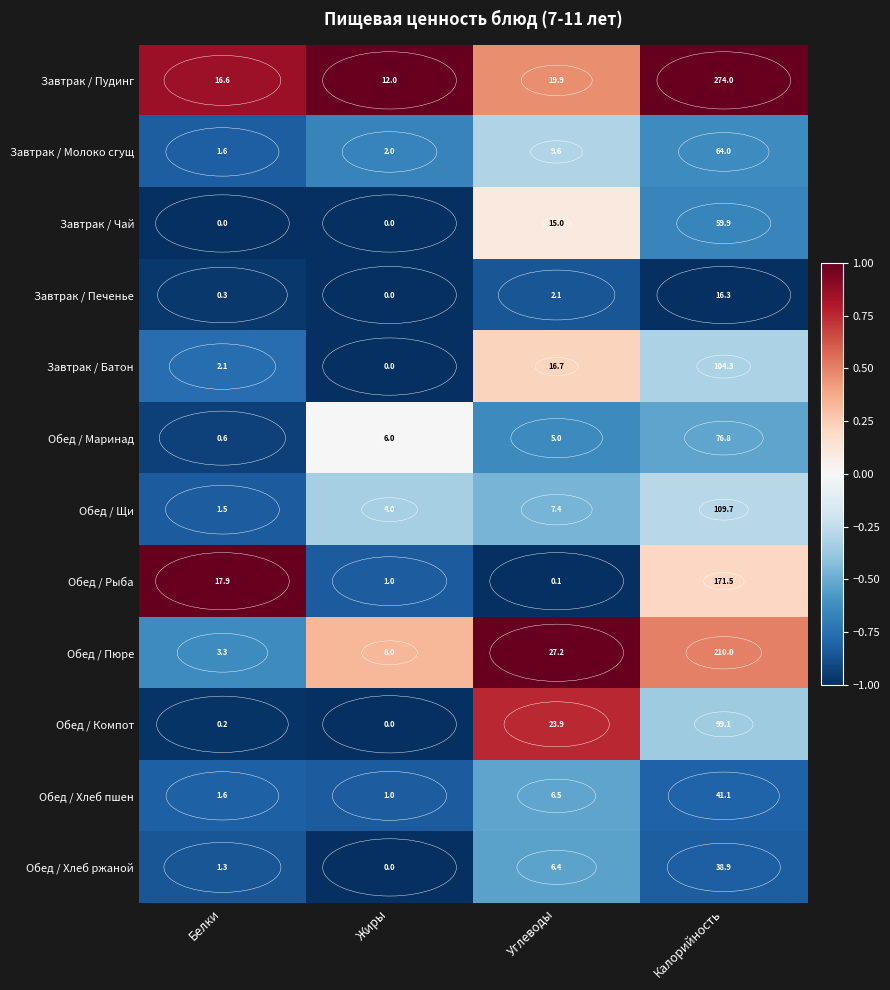

What is the difference between the maximum and minimum values in the Обед / Рыба series?

171.4